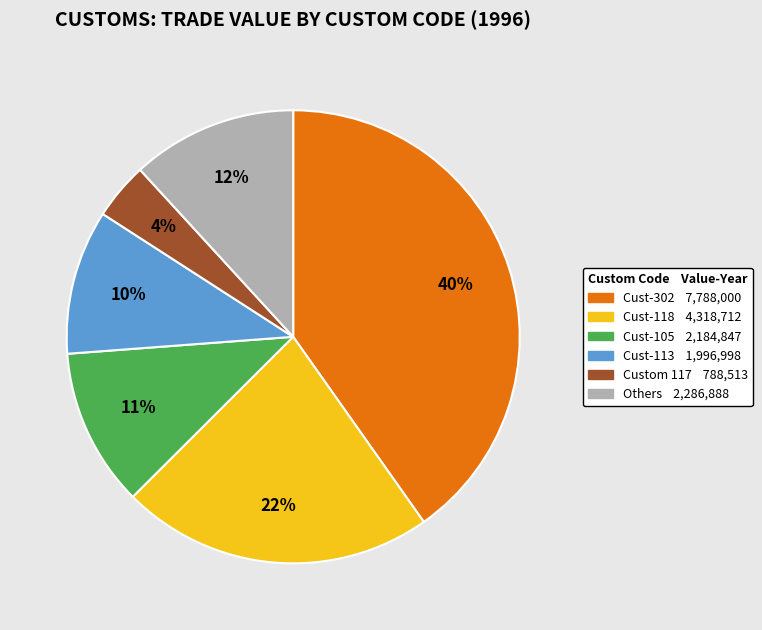

How many slices are in this pie chart?

6